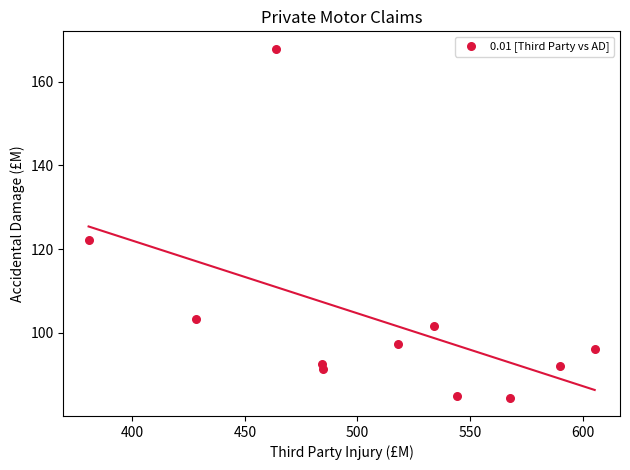

What is the average X value?

509.2